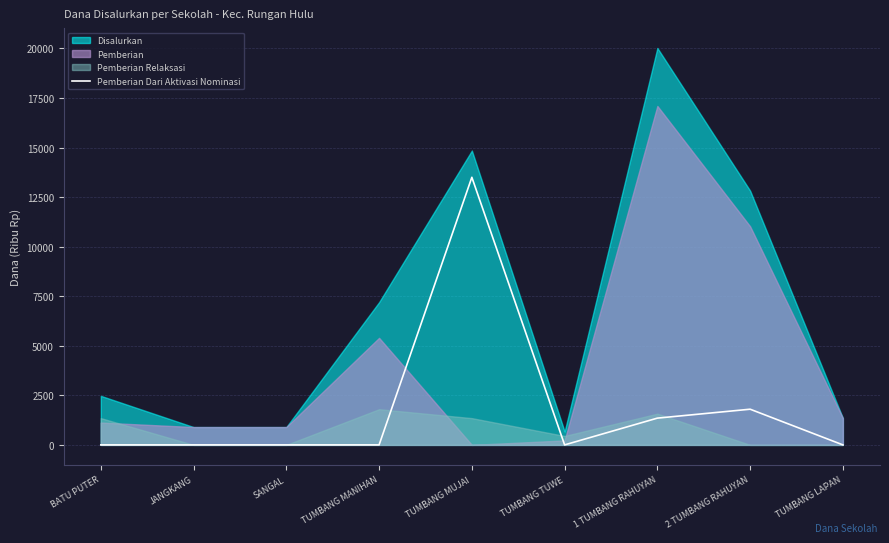

What is the label of the 5th point from the right?

TUMBANG MUJAI